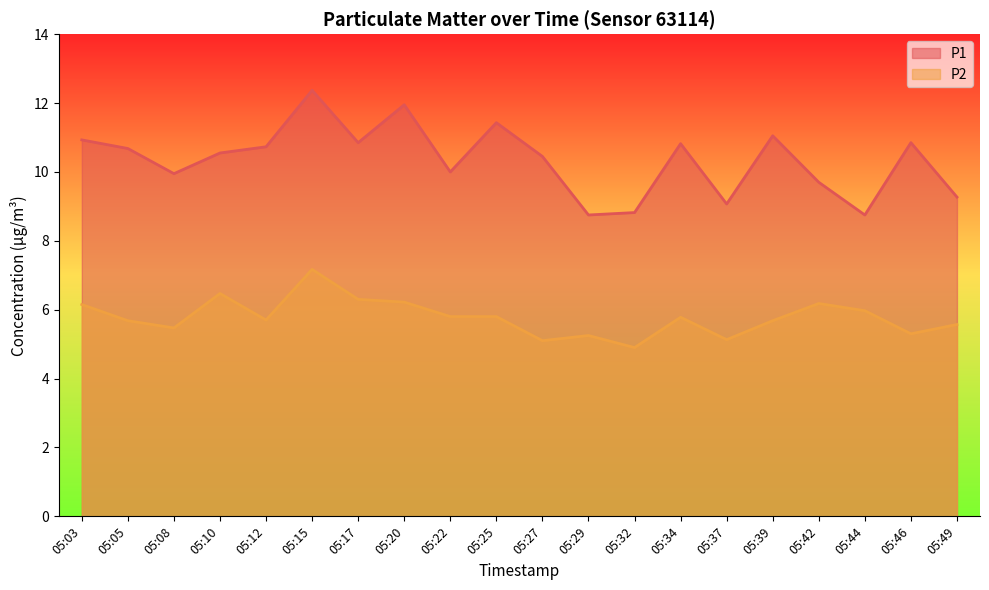

True or false: P2 has a value of 7.9 at 05:08.

False